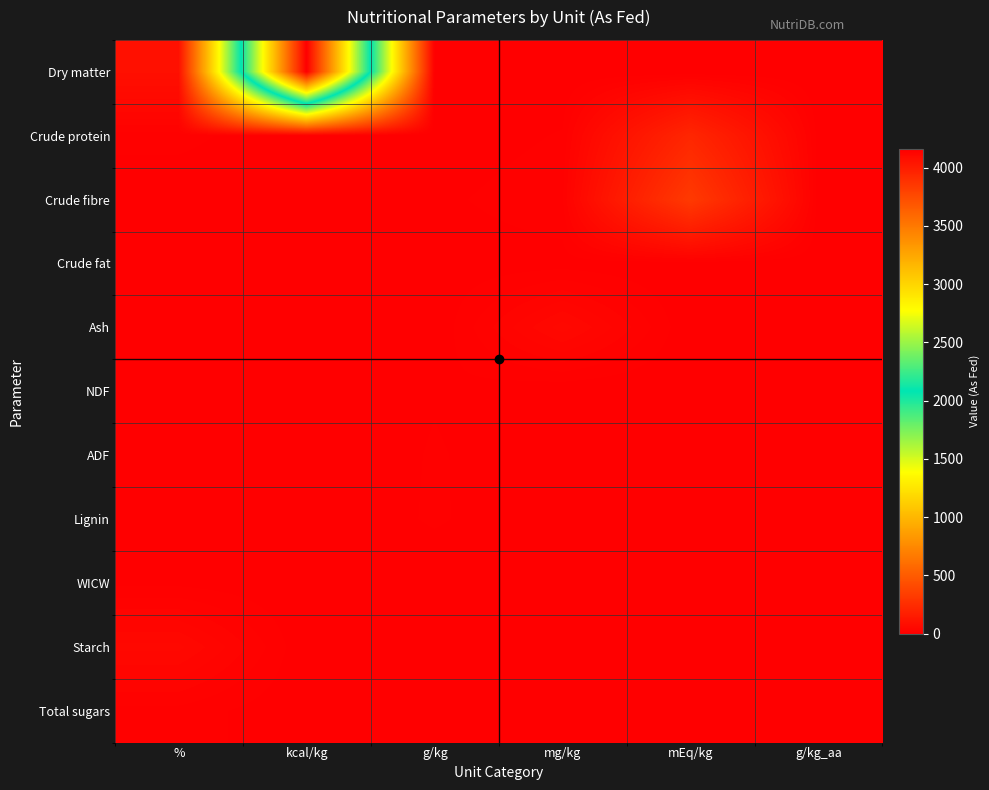

Reading right to left, extract all data points from this chart.

Dry matter: g/kg_aa=0.0	mEq/kg=0.0	mg/kg=0.0	g/kg=0.0	kcal/kg=4160.0	%=90.7
Crude protein: g/kg_aa=3.9	mEq/kg=213.0	mg/kg=9.0	g/kg=0.9	kcal/kg=0.0	%=11.3
Crude fibre: g/kg_aa=3.2	mEq/kg=319.0	mg/kg=15.0	g/kg=5.7	kcal/kg=0.0	%=0.8
Crude fat: g/kg_aa=1.6	mEq/kg=0.0	mg/kg=4.0	g/kg=2.4	kcal/kg=0.0	%=5.3
Ash: g/kg_aa=2.3	mEq/kg=0.0	mg/kg=53.0	g/kg=0.3	kcal/kg=0.0	%=2.6
NDF: g/kg_aa=3.9	mEq/kg=0.0	mg/kg=0.3	g/kg=7.5	kcal/kg=0.0	%=6.4
ADF: g/kg_aa=1.2	mEq/kg=0.0	mg/kg=2.0	g/kg=8.9	kcal/kg=0.0	%=1.2
Lignin: g/kg_aa=3.5	mEq/kg=0.0	mg/kg=0.1	g/kg=9.3	kcal/kg=0.0	%=0.5
WICW: g/kg_aa=5.1	mEq/kg=0.0	mg/kg=0.0	g/kg=1.7	kcal/kg=0.0	%=5.9
Starch: g/kg_aa=7.4	mEq/kg=0.0	mg/kg=0.0	g/kg=0.0	kcal/kg=0.0	%=51.3
Total sugars: g/kg_aa=4.8	mEq/kg=0.0	mg/kg=0.0	g/kg=0.0	kcal/kg=0.0	%=13.2